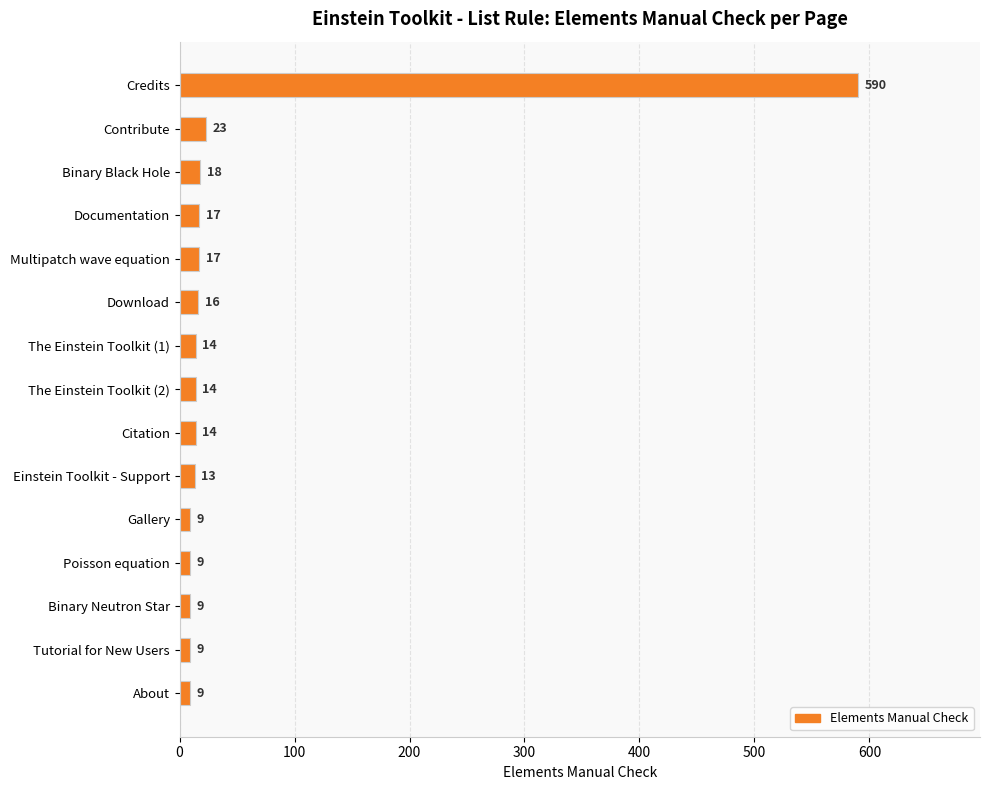

What is the label of the 6th bar from the bottom?

Einstein Toolkit - Support